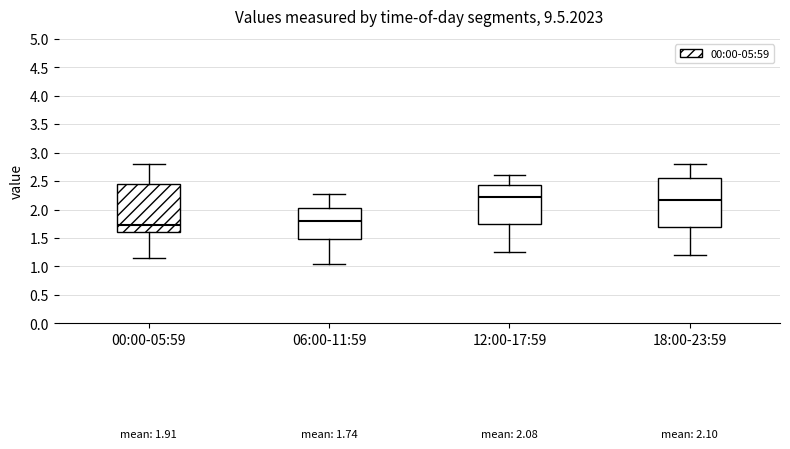

Which box's median line is the lowest?

00:00-05:59